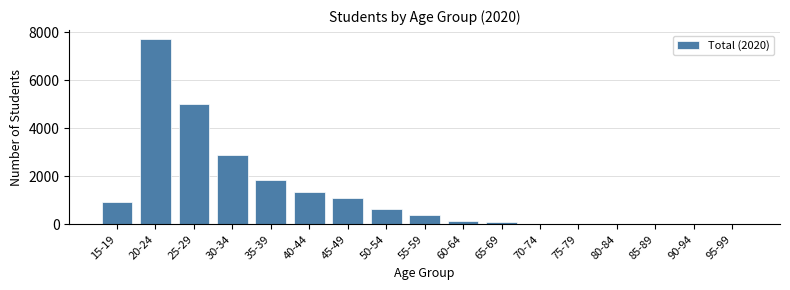

What is the maximum value shown in the chart?

7698